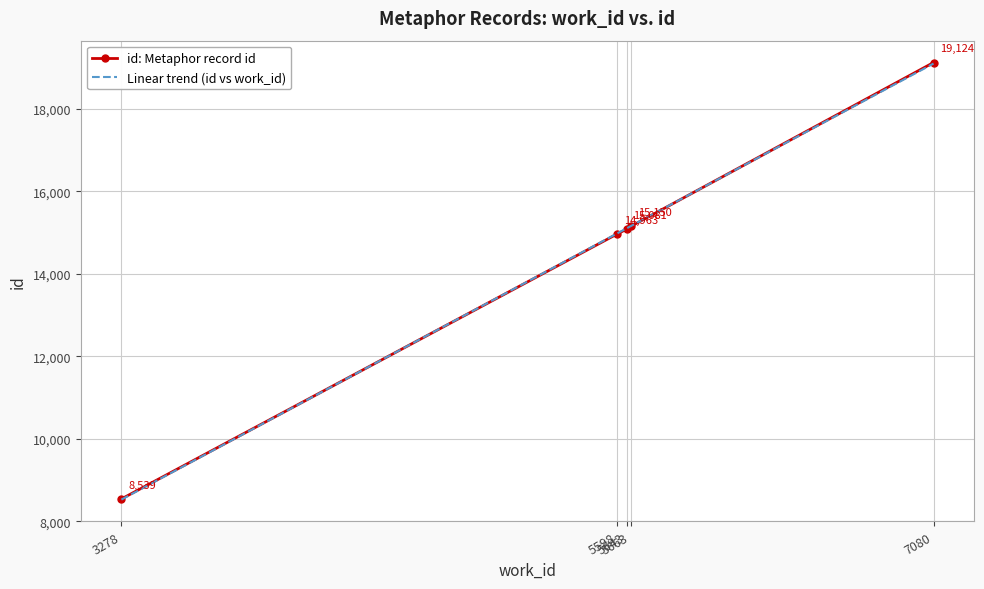

What is the approximate value of Linear trend (id vs work_id) at 5663?

15157.2